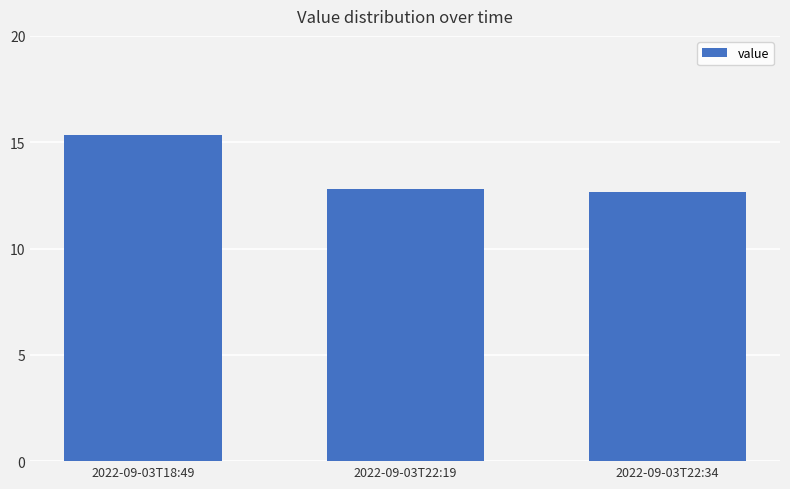

Are the bars horizontal?

No